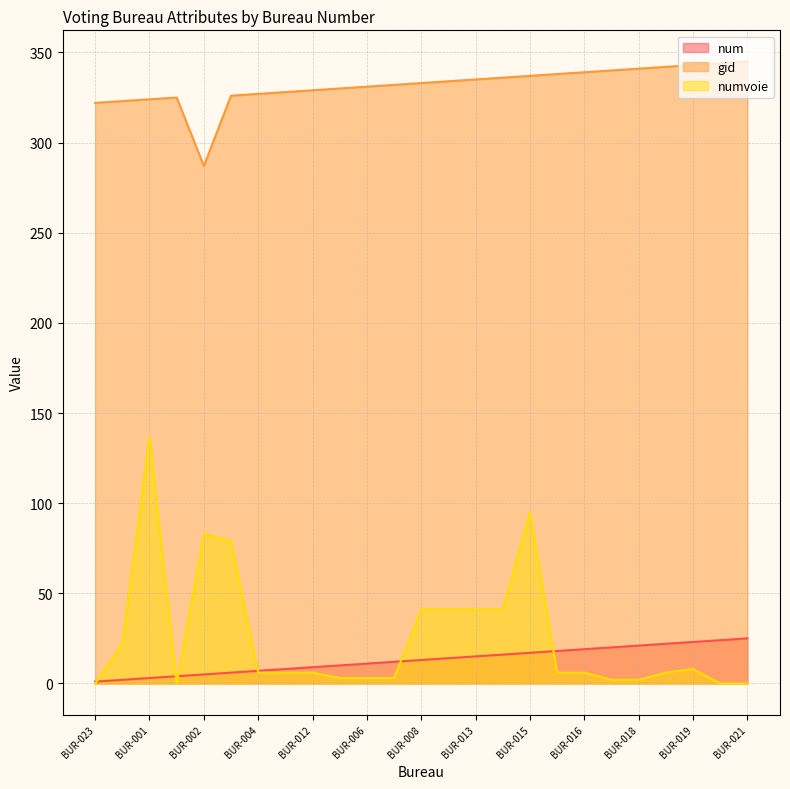

Rank the series by their maximum value, from lowest to highest.

num, numvoie, gid